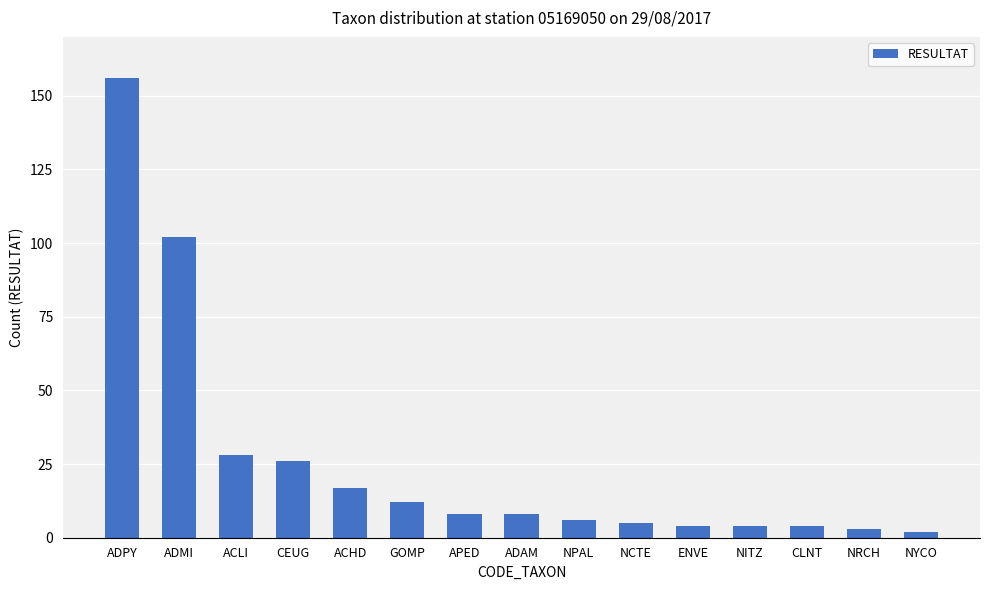

What is the sum of the values at NPAL and ACHD?

23